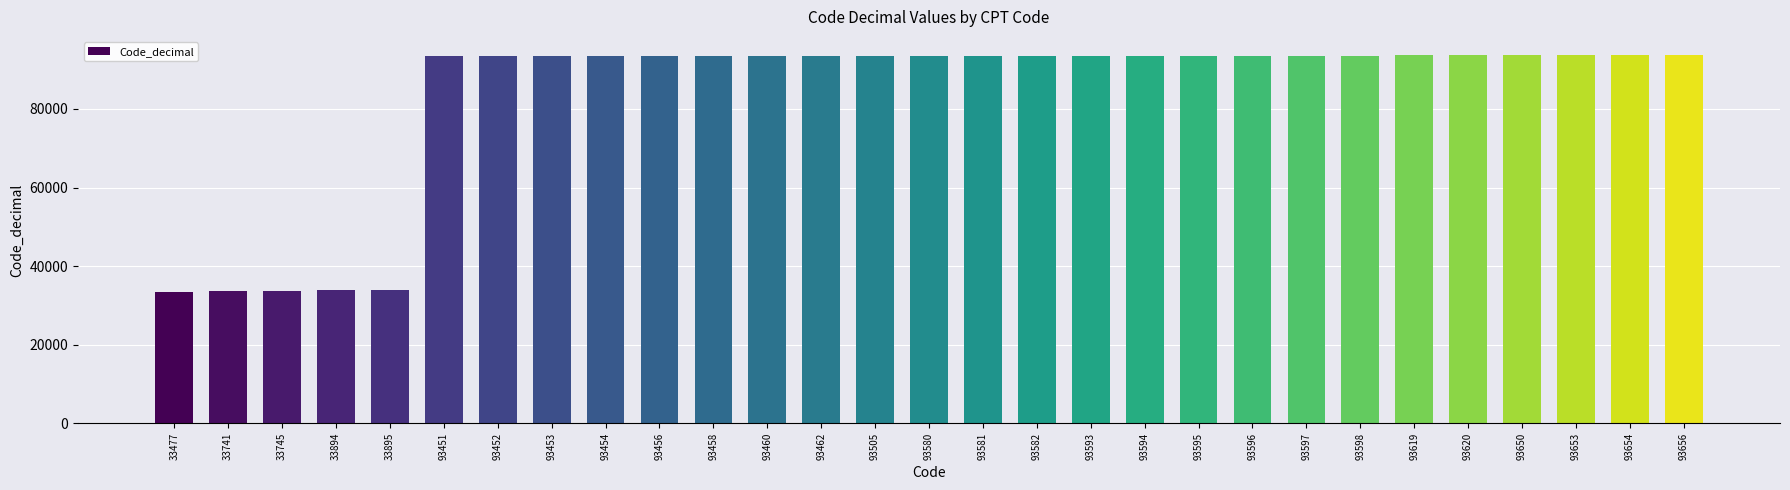

Does the chart contain stacked bars?

No